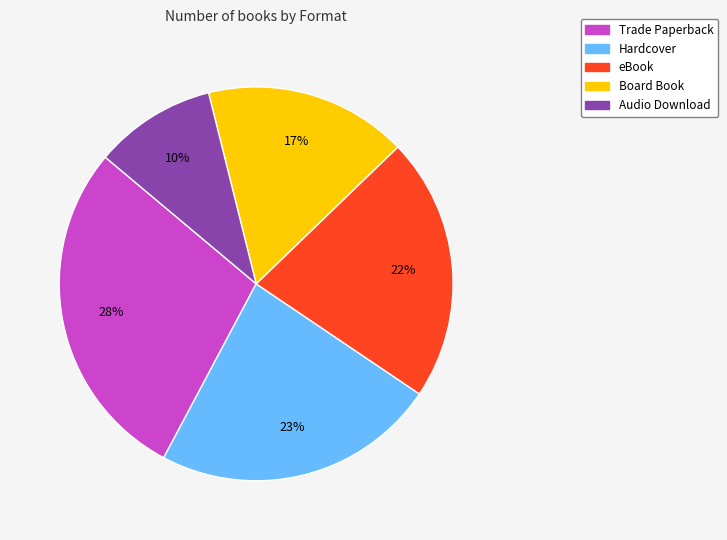

How many slices are in this pie chart?

5